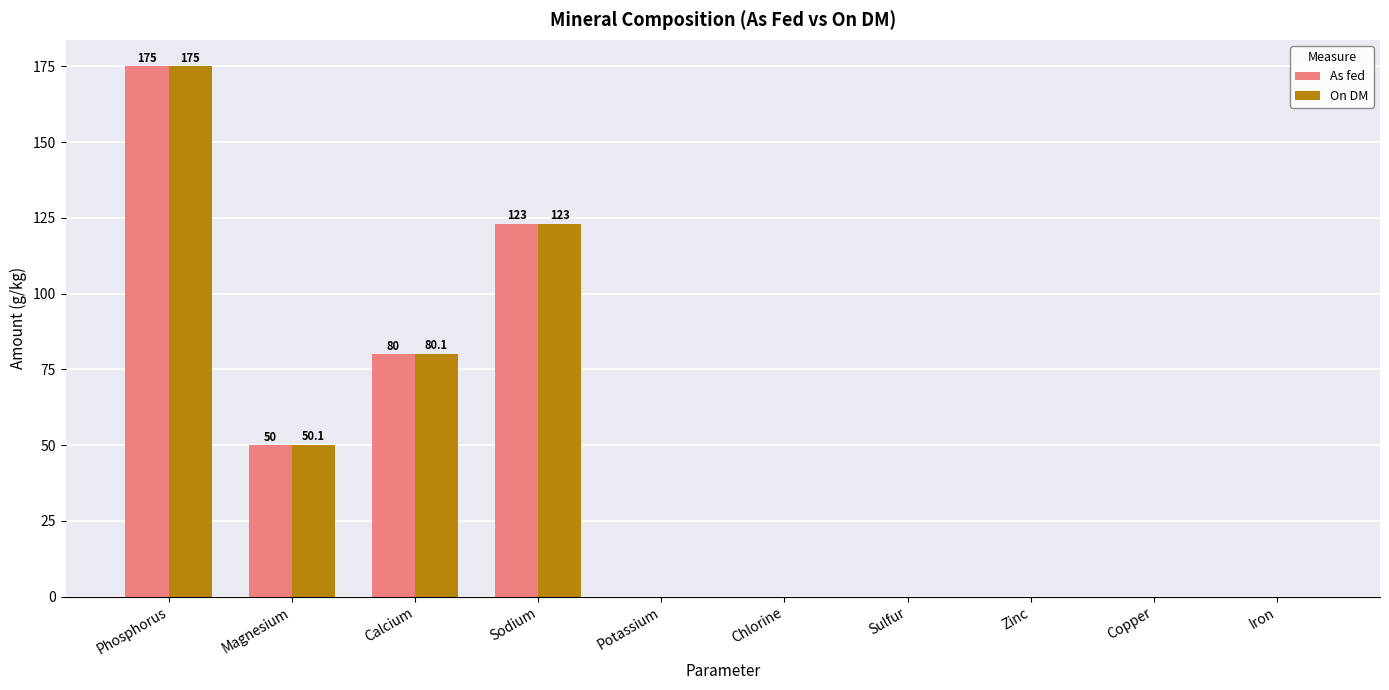

Where is On DM nearest to the value 87?

Calcium